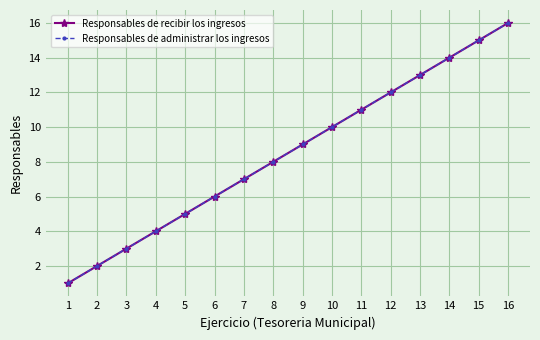

At which label is Responsables de administrar los ingresos closest to 8?

8